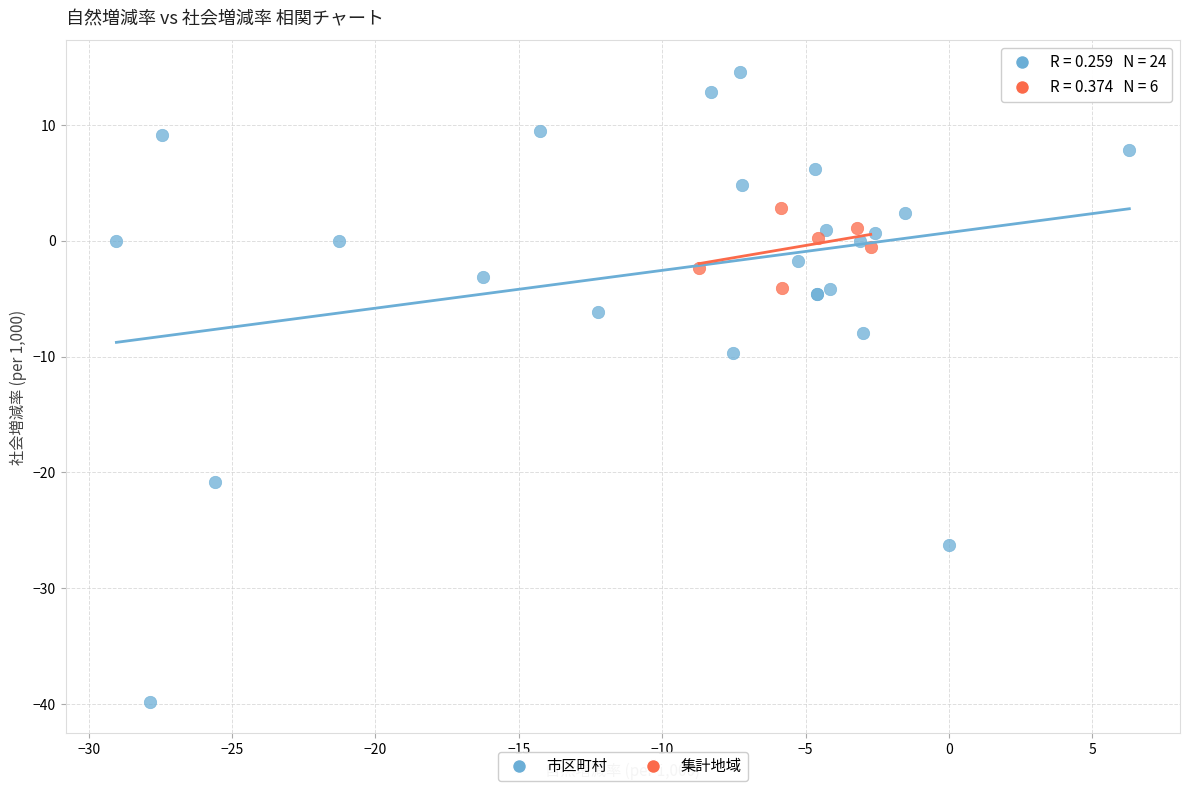

What are all the series names shown in the legend?

市区町村, 集計地域